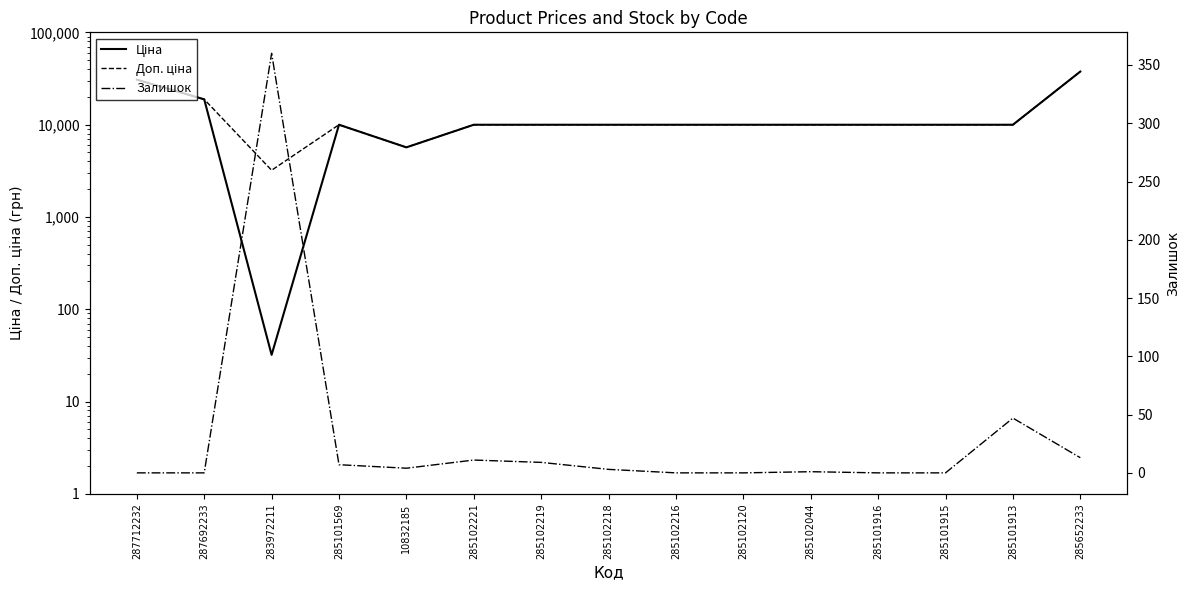

Which series has the largest total across all categories?

Доп. ціна